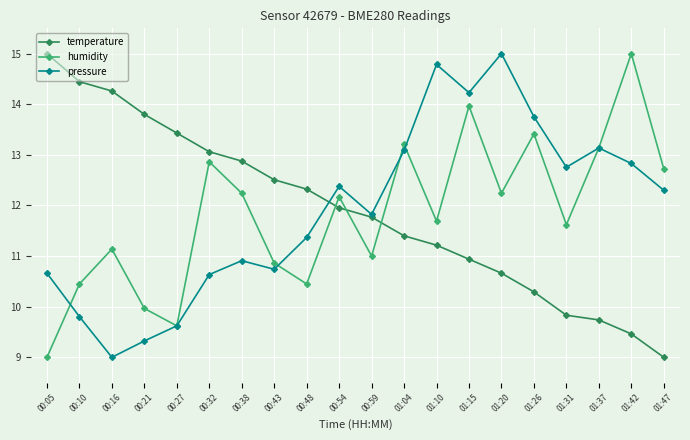

Which series ends up on top after the final intersection of humidity and temperature?

humidity